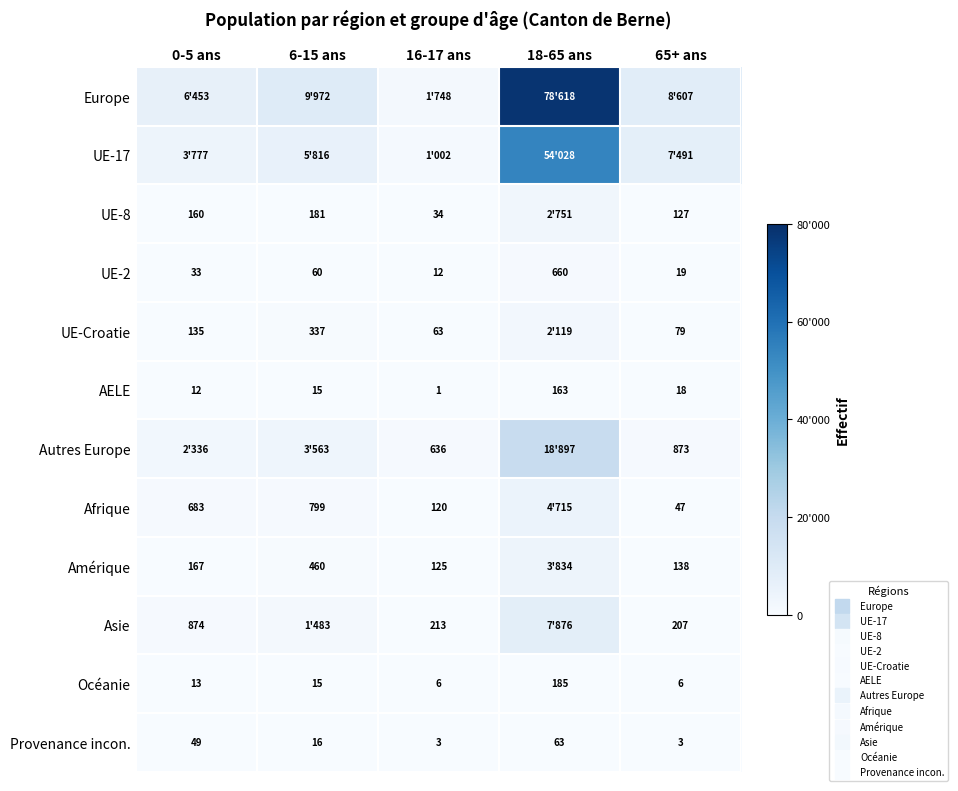

How many data points in UE-Croatie are above 135?

2